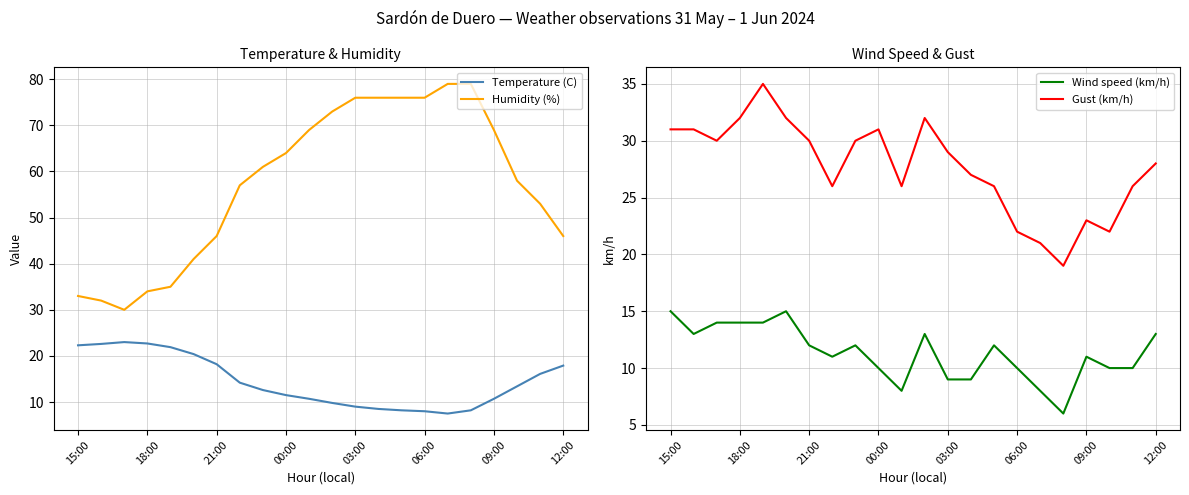

True or false: Humidity (%) and Temperature (C) cross at least once.

False